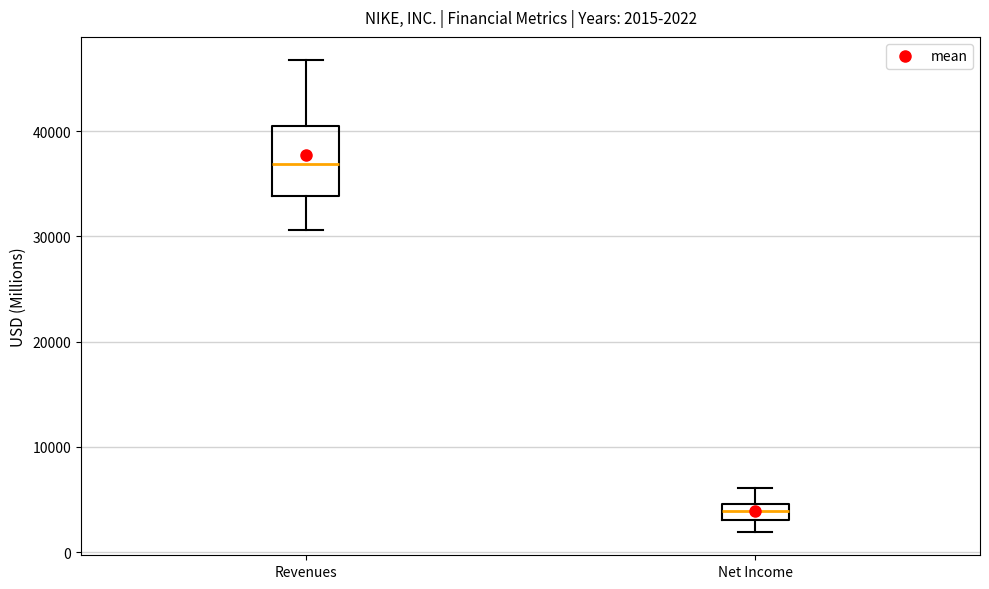

Which box's median line is the highest?

Revenues